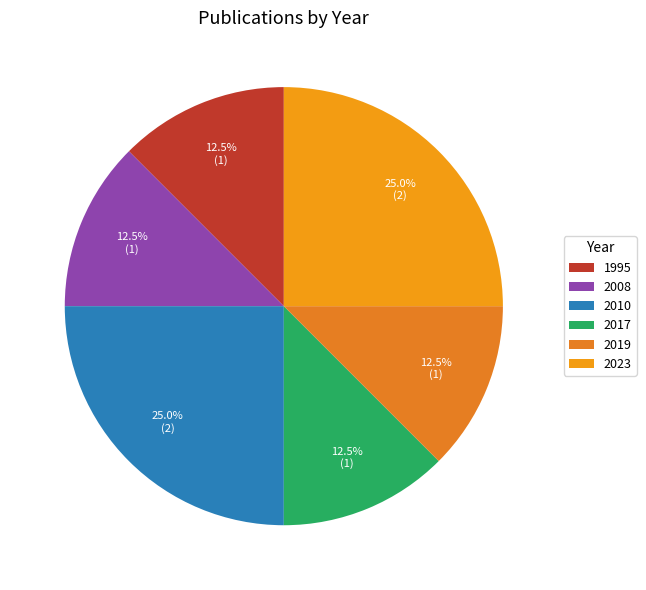

To the nearest percent, what is the difference between the largest and smallest slice percentages?

12%